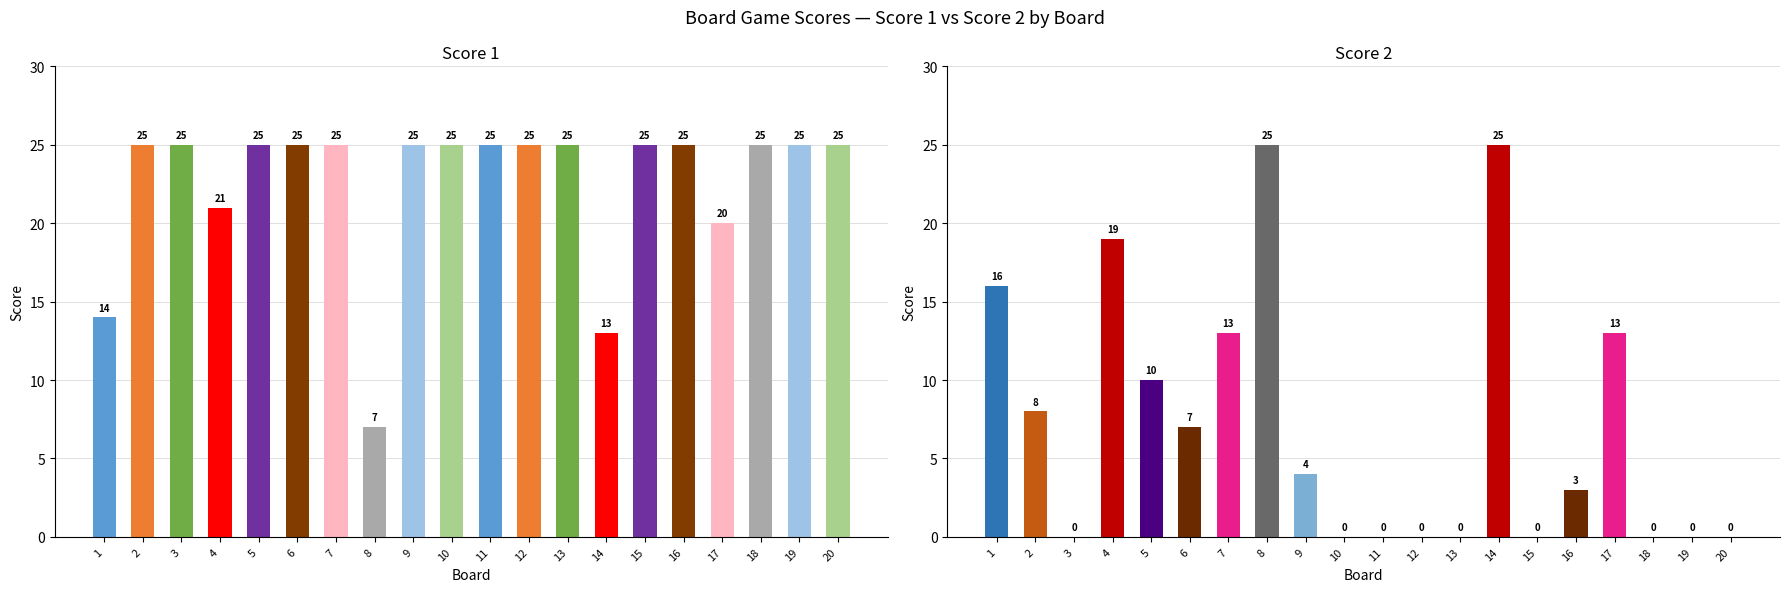

Rank the categories by Score 2 value from lowest to highest.

3, 10, 11, 12, 13, 15, 18, 19, 20, 16, 9, 6, 2, 5, 7, 17, 1, 4, 8, 14